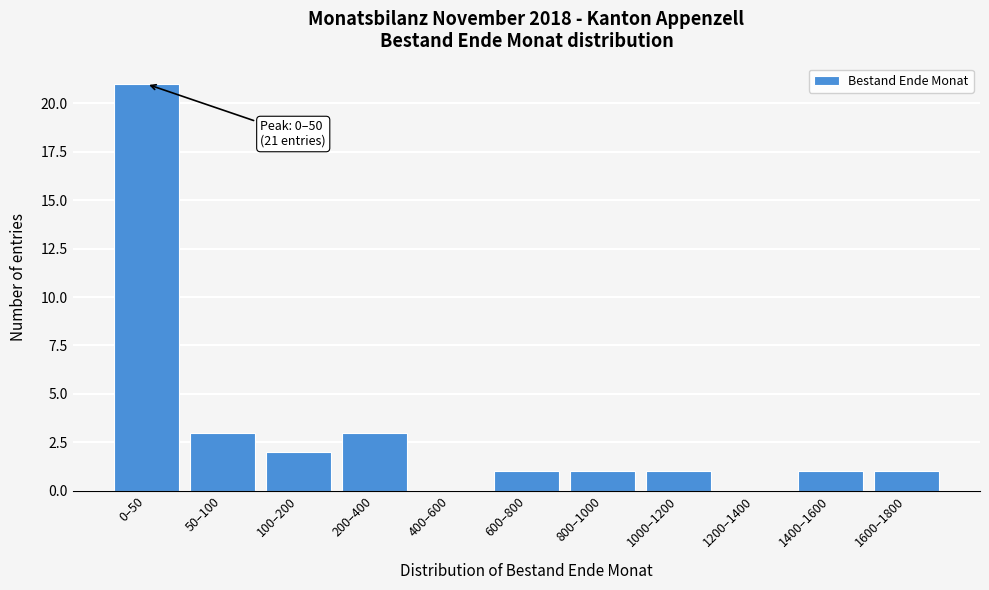

Reading left to right, extract all data points from this chart.

0–50=21	50–100=3	100–200=2	200–400=3	400–600=0	600–800=1	800–1000=1	1000–1200=1	1200–1400=0	1400–1600=1	1600–1800=1